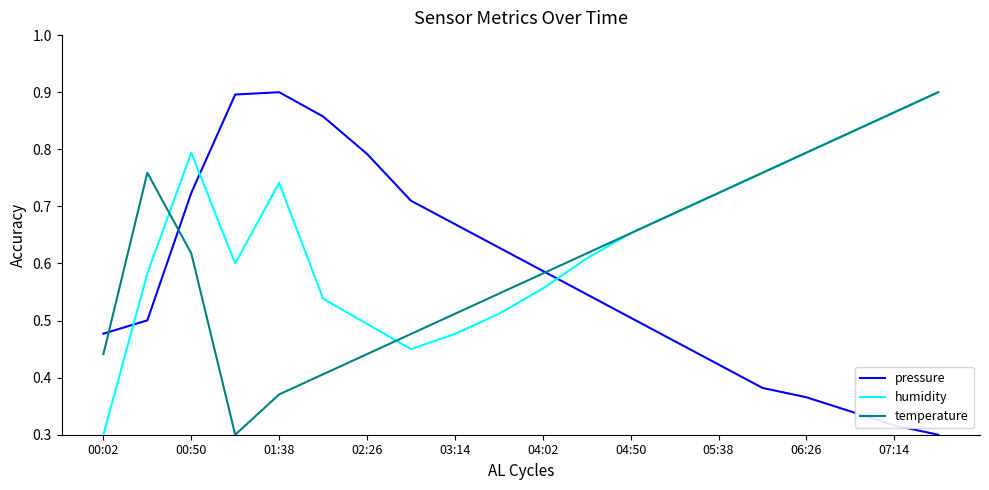

List the series in order of their overall mean, highest first.

humidity, temperature, pressure